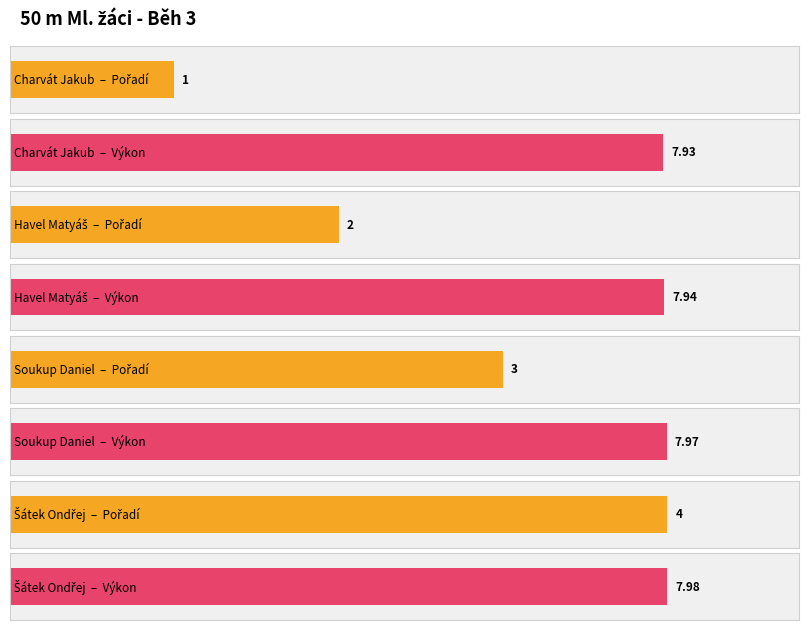

What is the maximum value for Výkon?

8.0